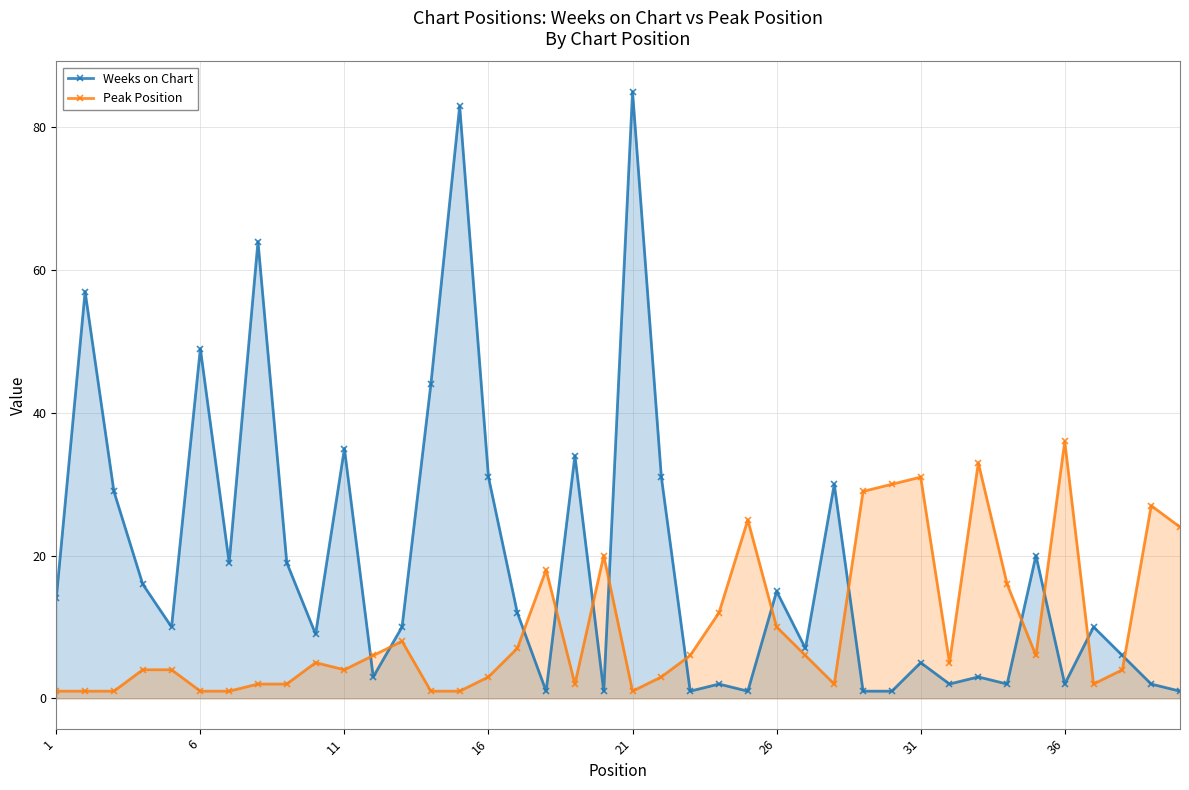

The Peak Position series shows 16 at 26. True or false?

False